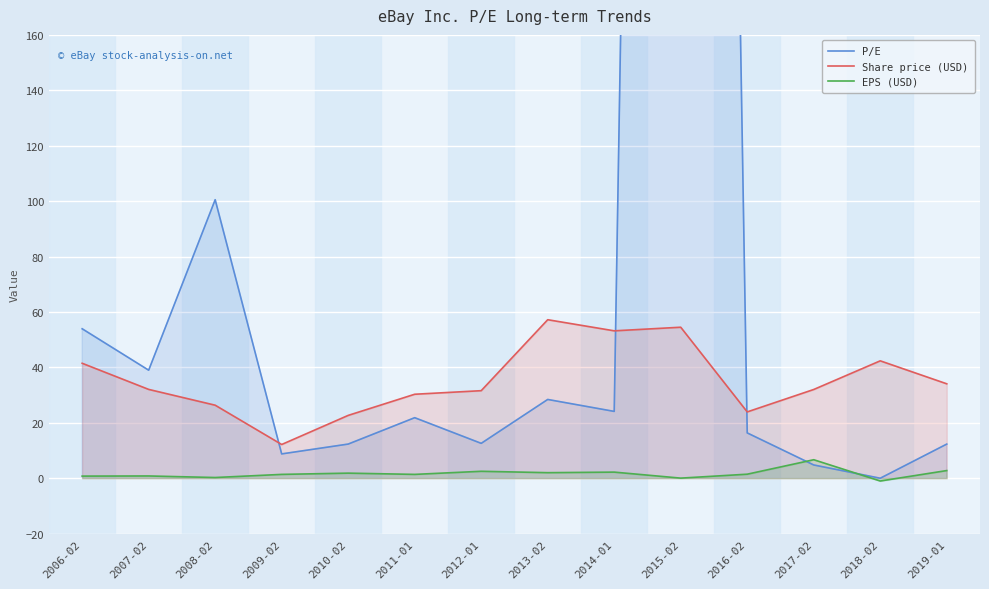

Between 2013-02 and 2017-02, which is larger?

2013-02